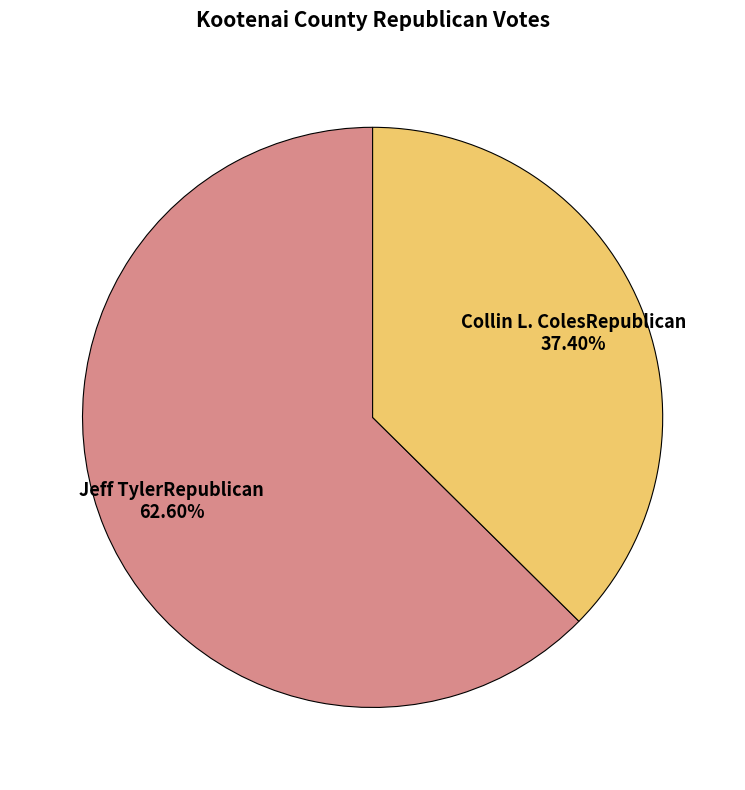

How many slices are in this pie chart?

2